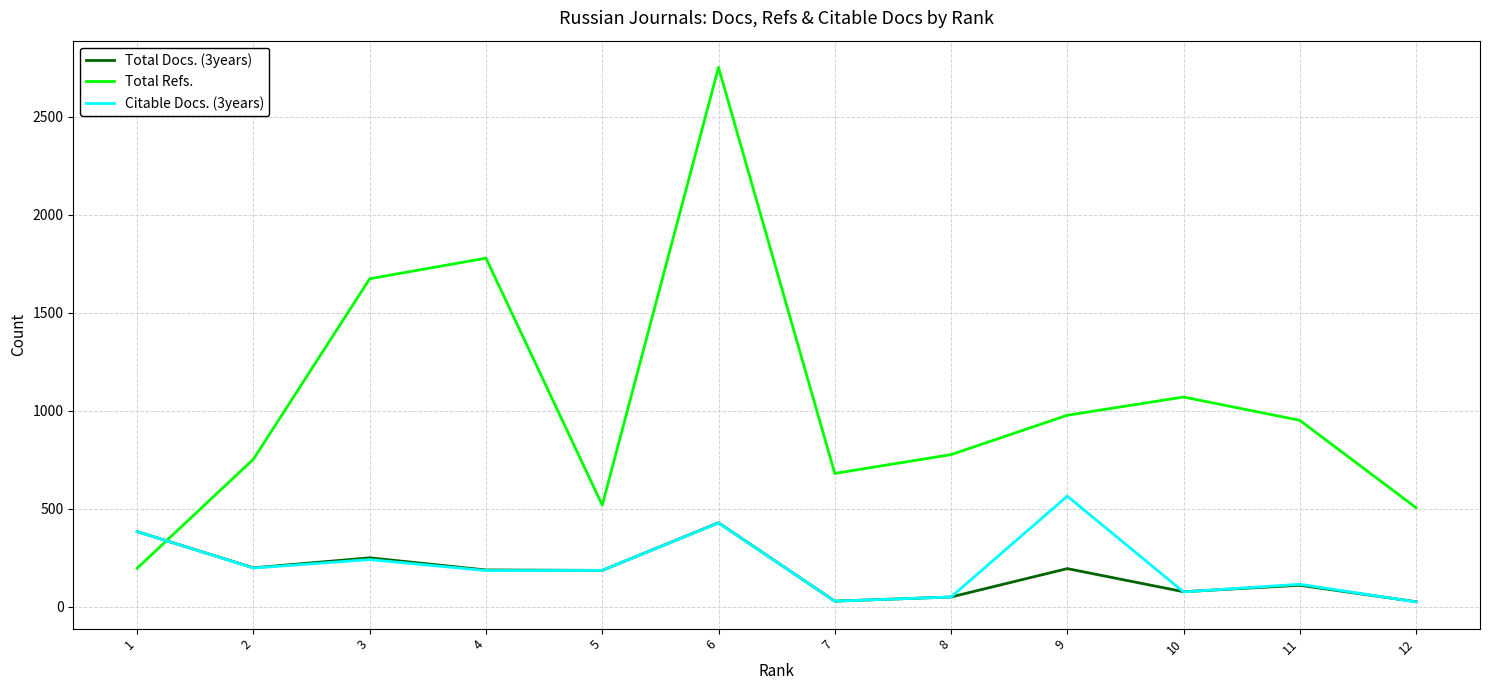

Is it true that Citable Docs. (3years) equals 114 at 11?

True